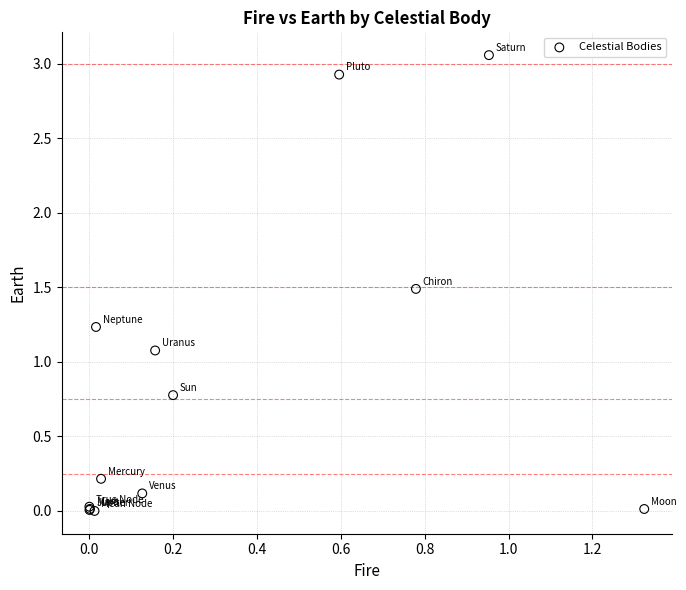

What Y value in the scatter plot is closest to 1?

1.1